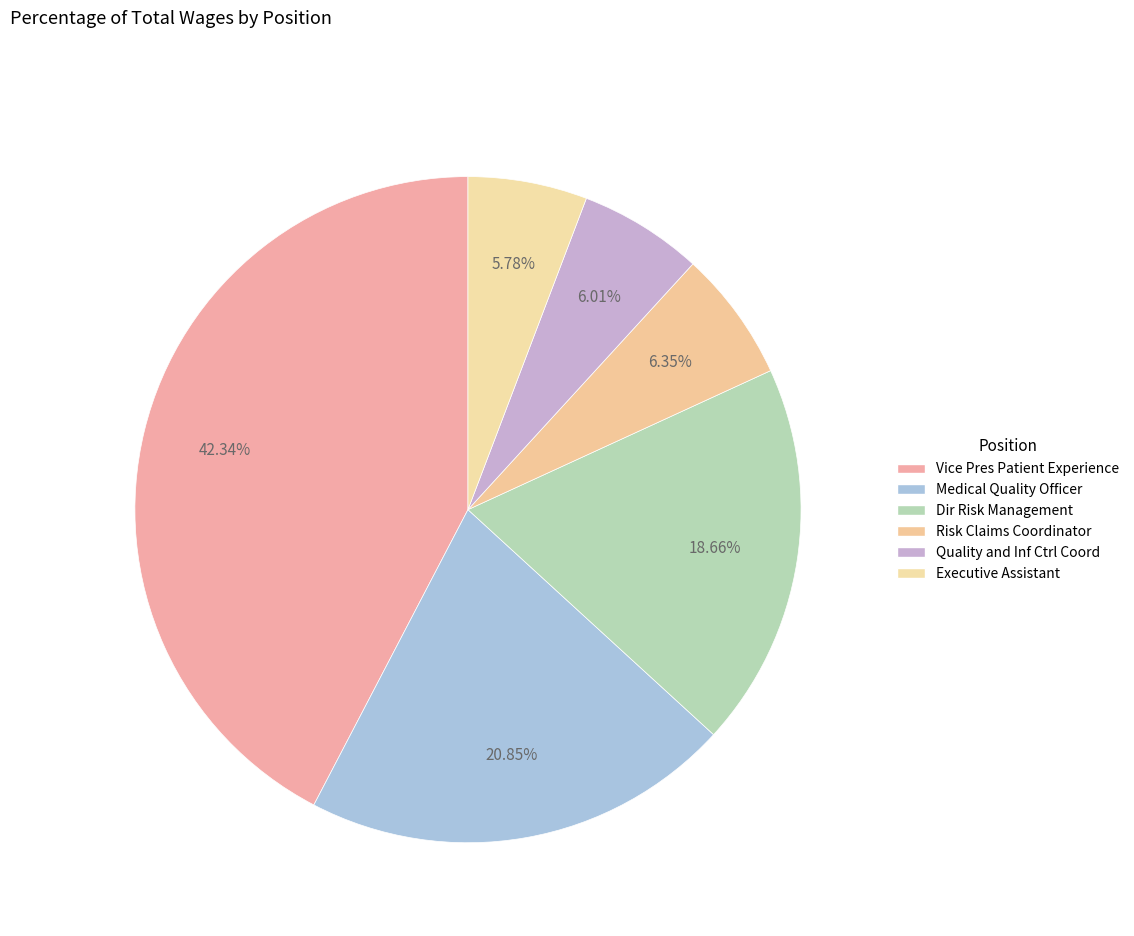

How many slices are in this pie chart?

6